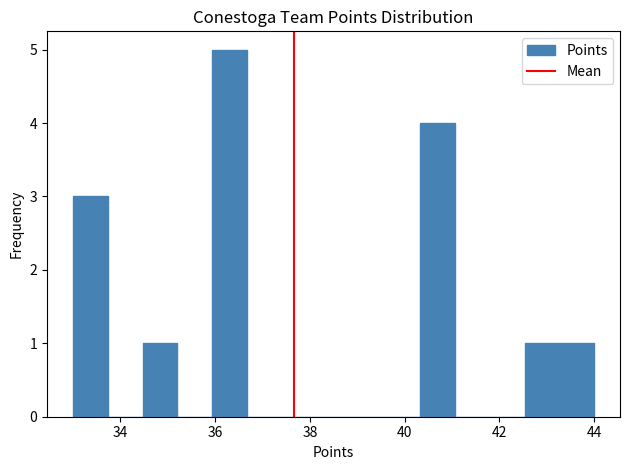

Around what value on the x-axis is the tallest bar? Give the approximate position of its centre, as read against the axis.

36.4